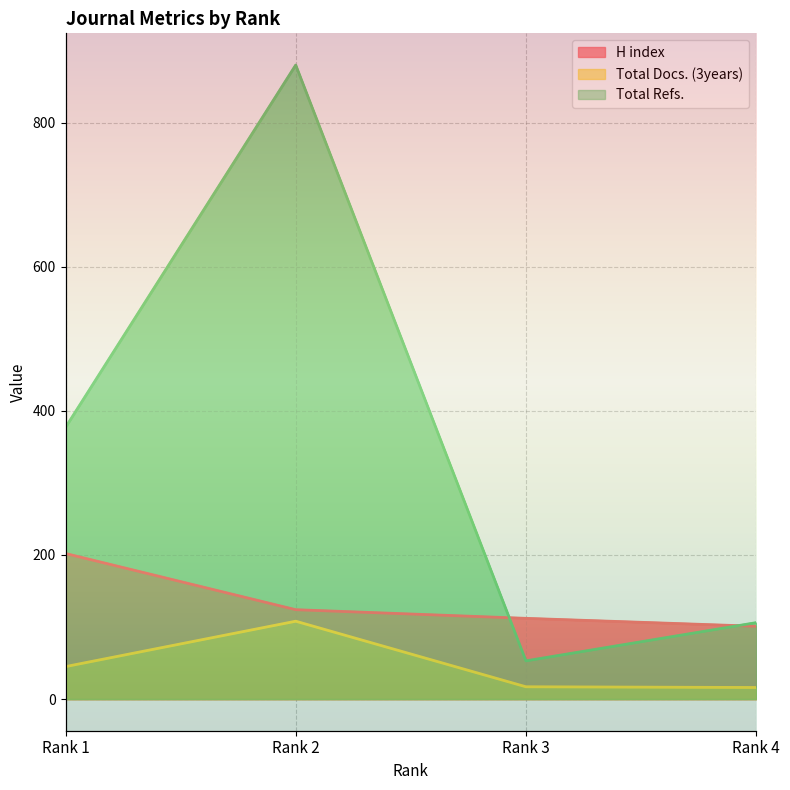

Does the chart display data point markers on the line(s)?

No